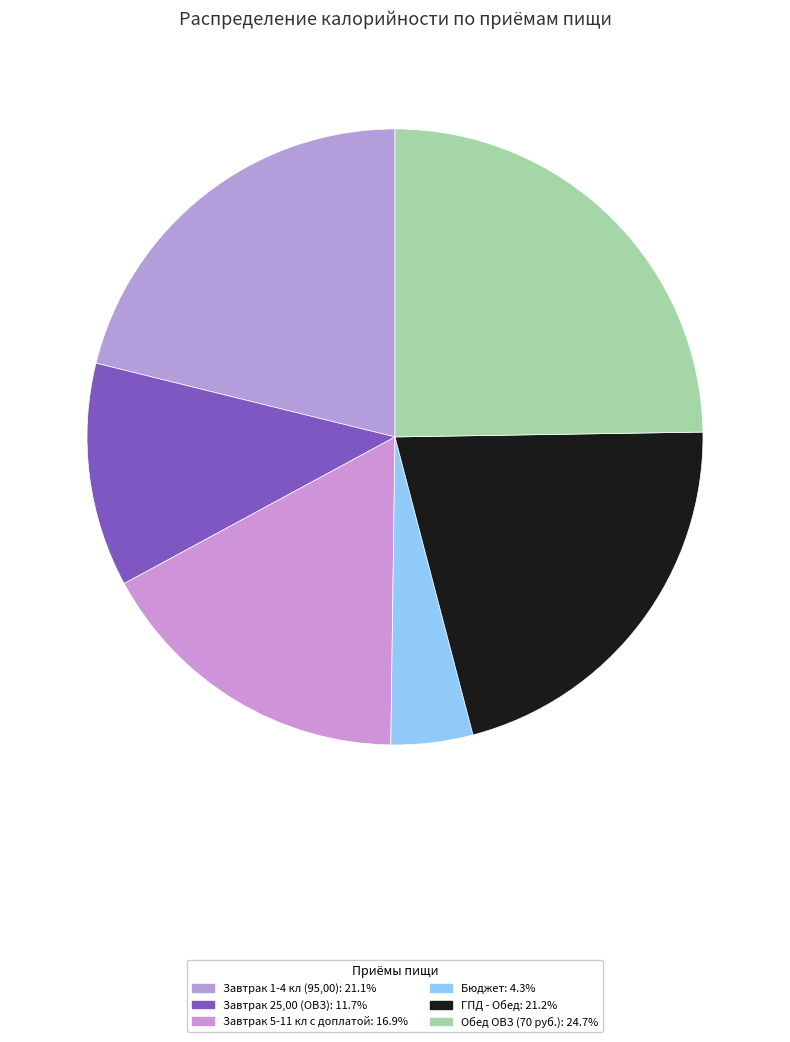

How much of the chart is everything except Завтрак 1-4 кл (95,00)?

78.9%